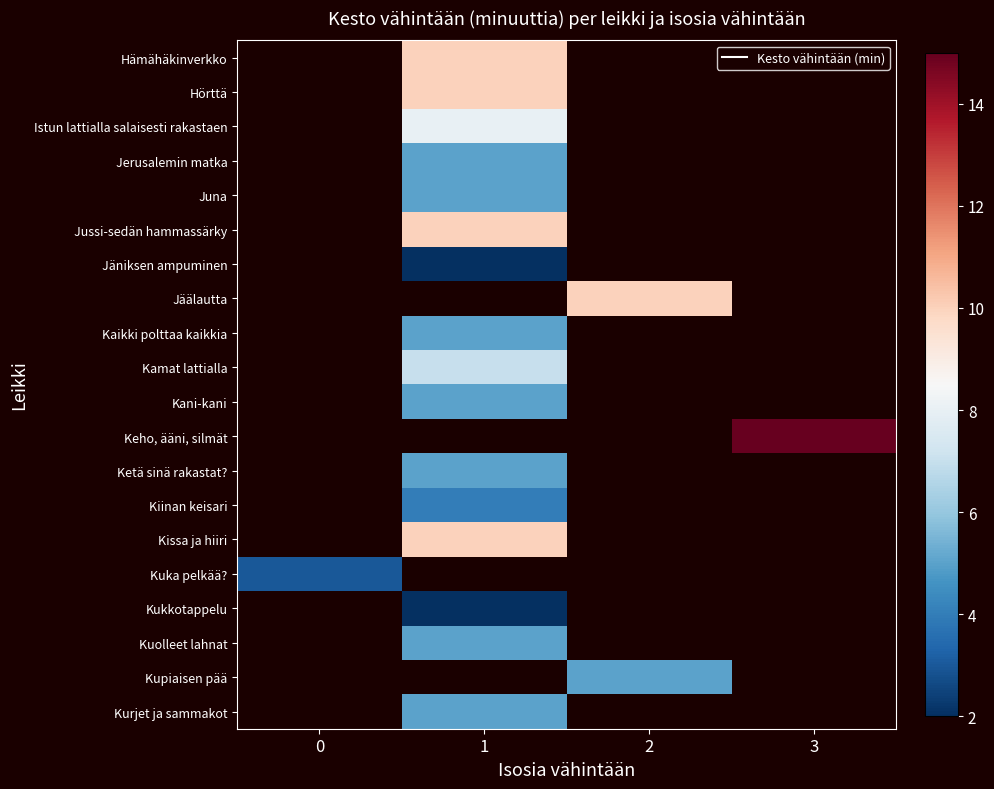

Which category has the highest value across all series?

3